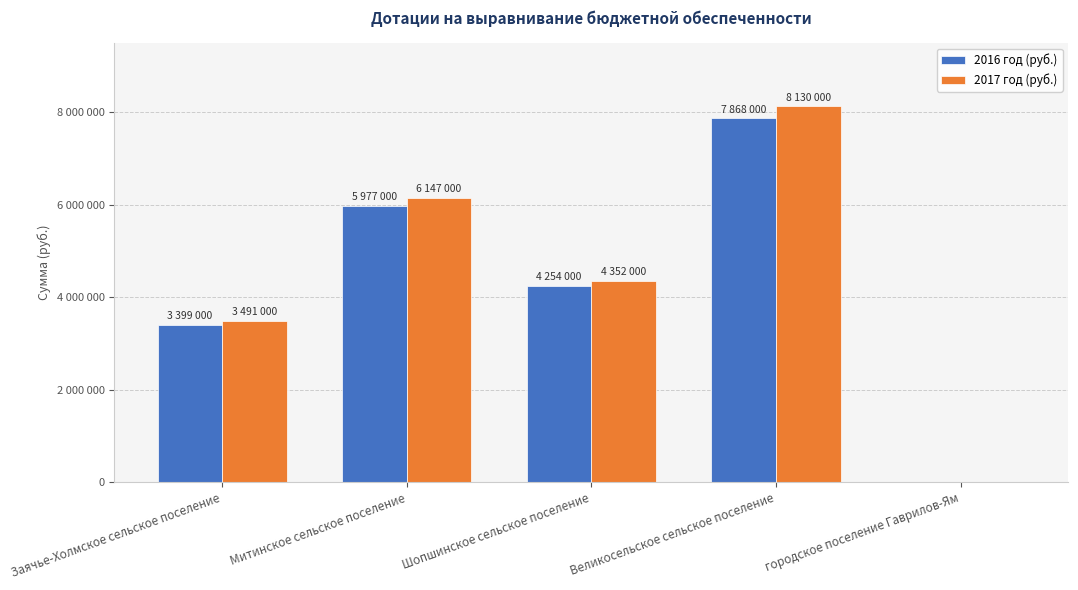

Reading left to right, transcribe all the data shown in this chart.

2016 год (руб.): Заячье-Холмское сельское поселение=3399000	Митинское сельское поселение=5977000	Шопшинское сельское поселение=4254000	Великосельское сельское поселение=7868000	городское поселение Гаврилов-Ям=0
2017 год (руб.): Заячье-Холмское сельское поселение=3491000	Митинское сельское поселение=6147000	Шопшинское сельское поселение=4352000	Великосельское сельское поселение=8130000	городское поселение Гаврилов-Ям=0